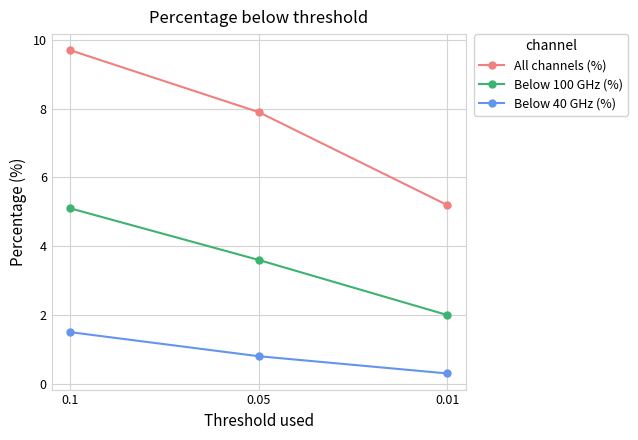

Which label corresponds to the smallest value in the chart?

0.01